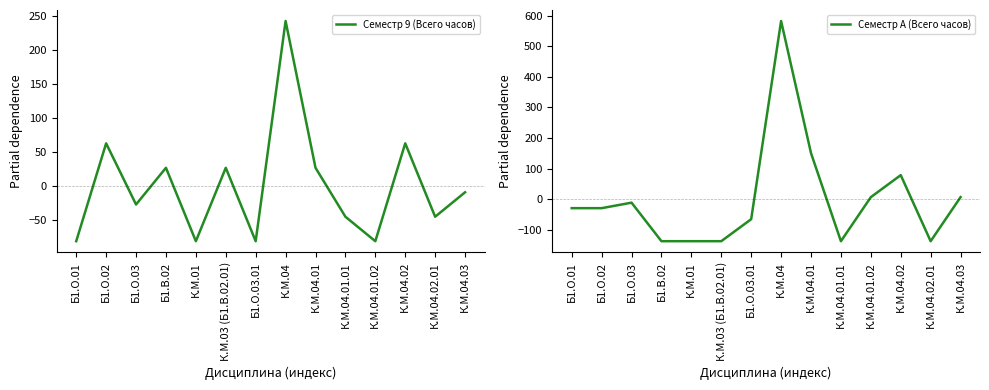

Is it true that Семестр 9 (Всего часов) equals -33.9 at Б1.О.01?

False